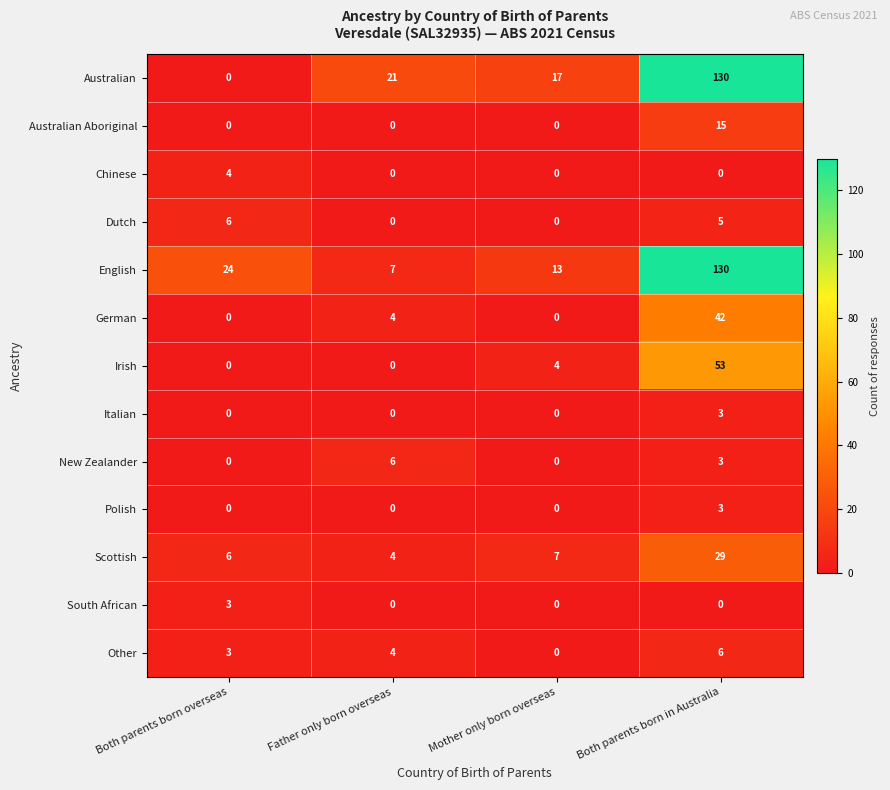

Count the number of categories in the chart.

4